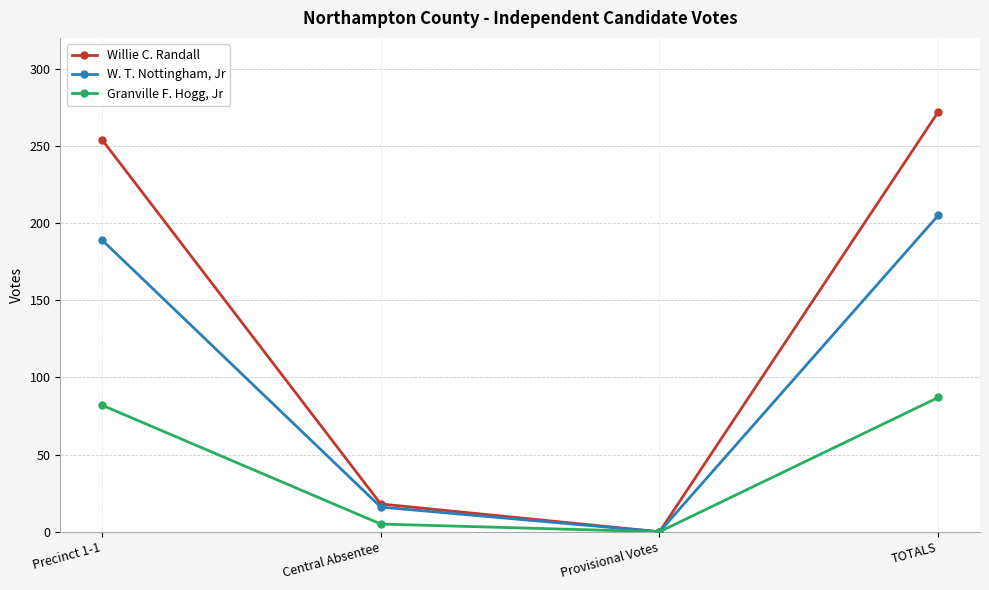

True or false: W. T. Nottingham, Jr has a value of 0 at Provisional Votes.

True